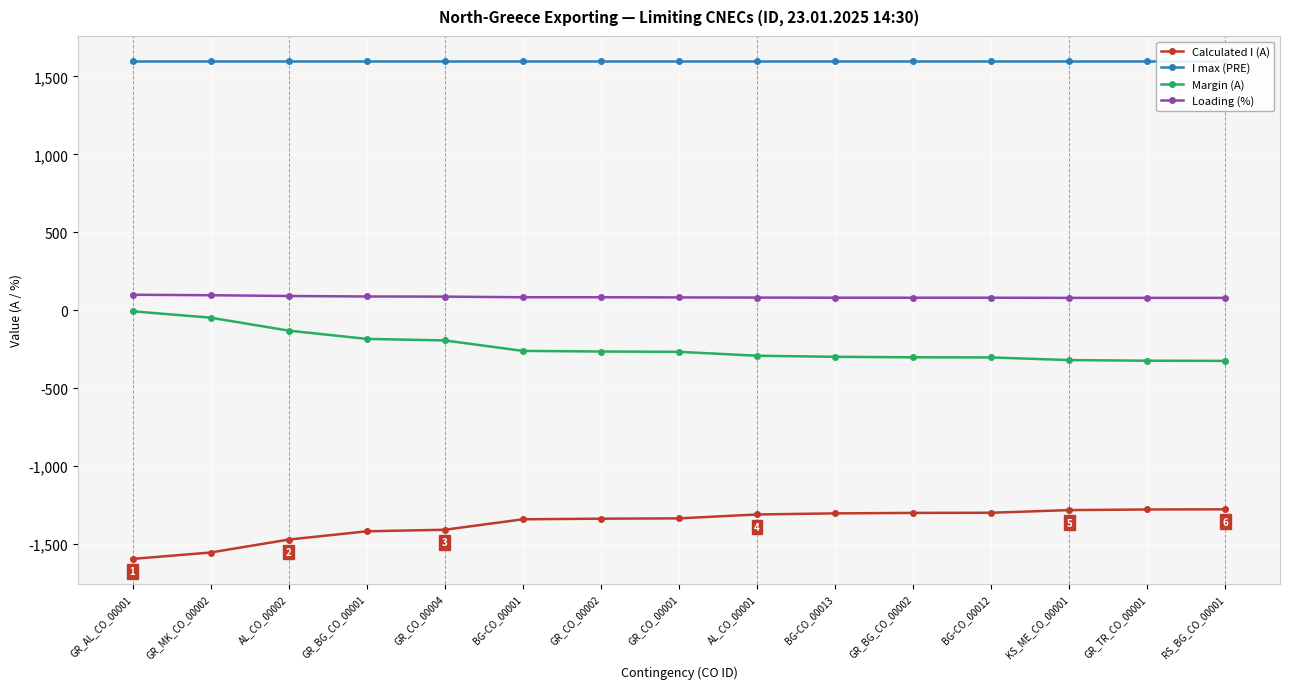

What position from the left is RS_BG_CO_00001?

15